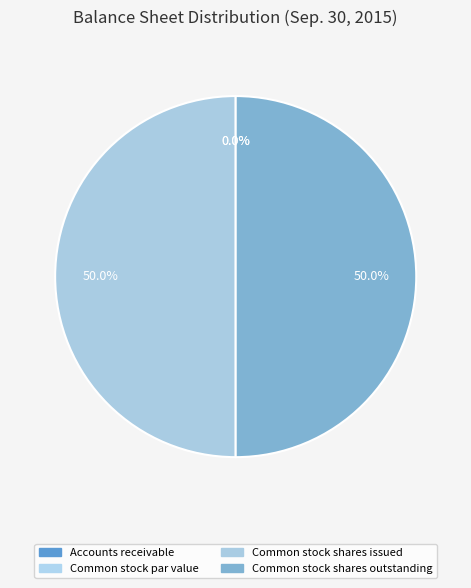

Count the number of slices in the pie.

4